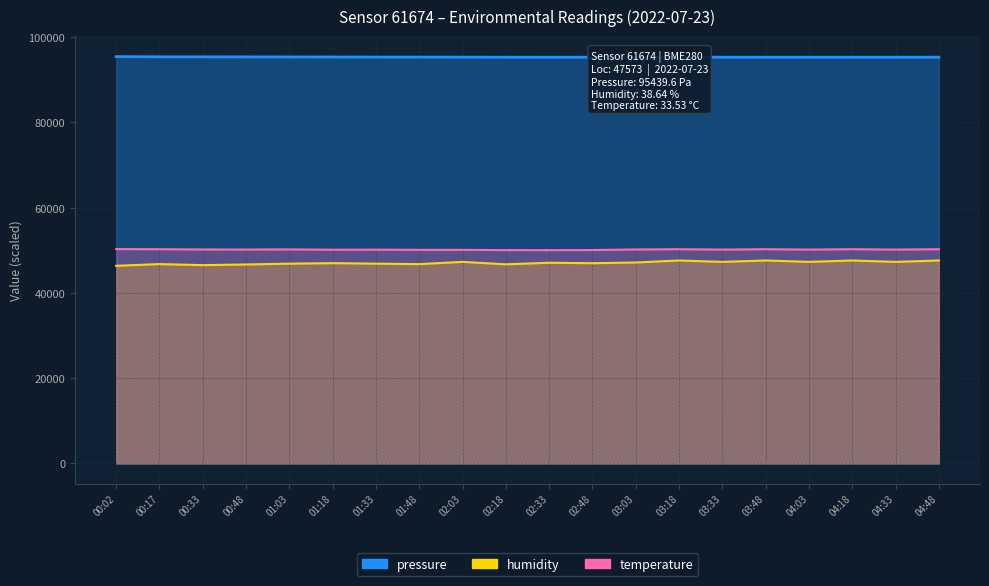

In temperature, how many points are higher than both neighbors (excluding endpoints)?

5